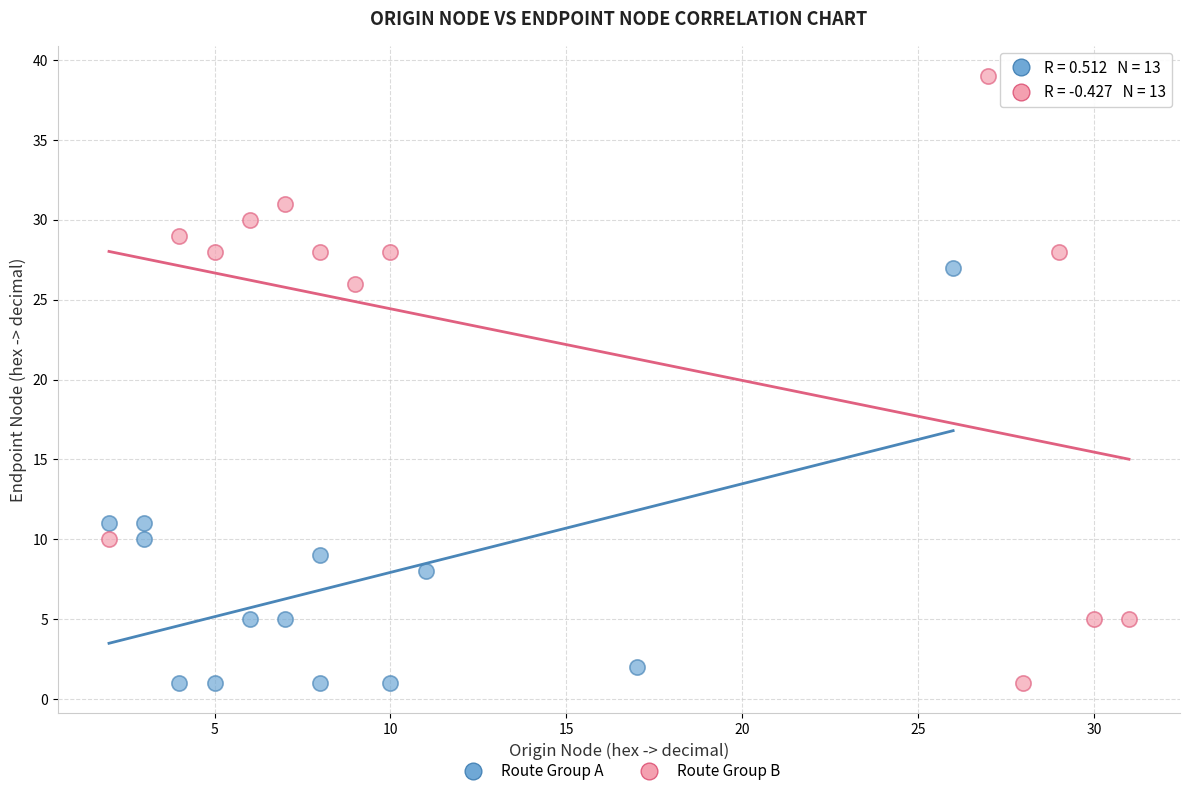

What are all the series names shown in the legend?

Route Group A, Route Group B